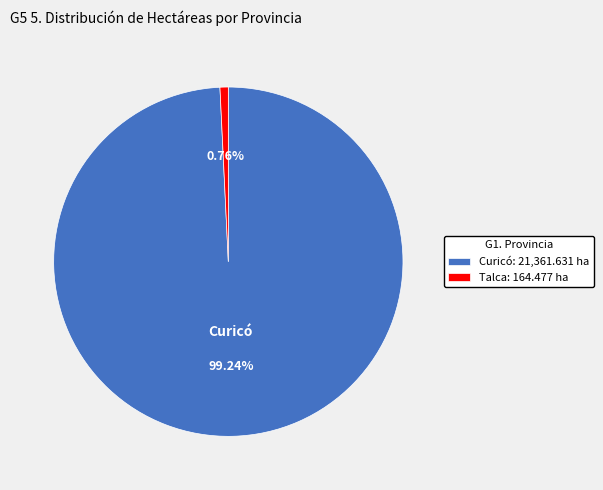

Which slice is the smallest?

Talca